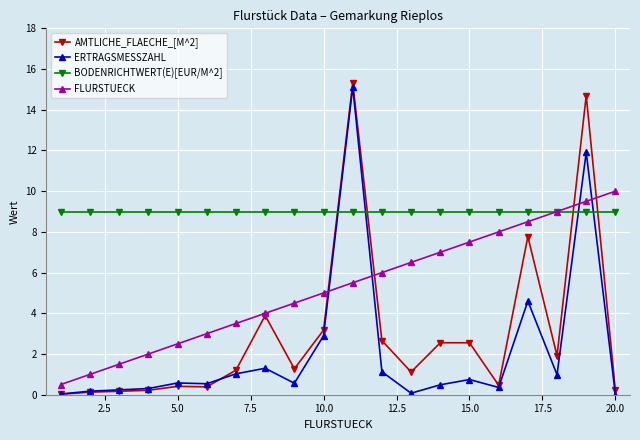

In AMTLICHE_FLAECHE_[M^2], how many points are higher than both neighbors (excluding endpoints)?

6